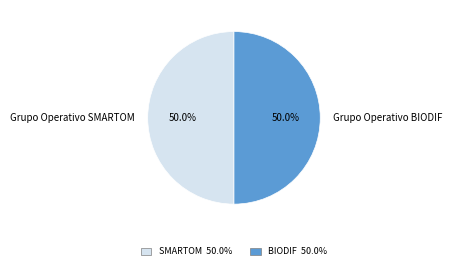

How many segments does this pie chart have?

2